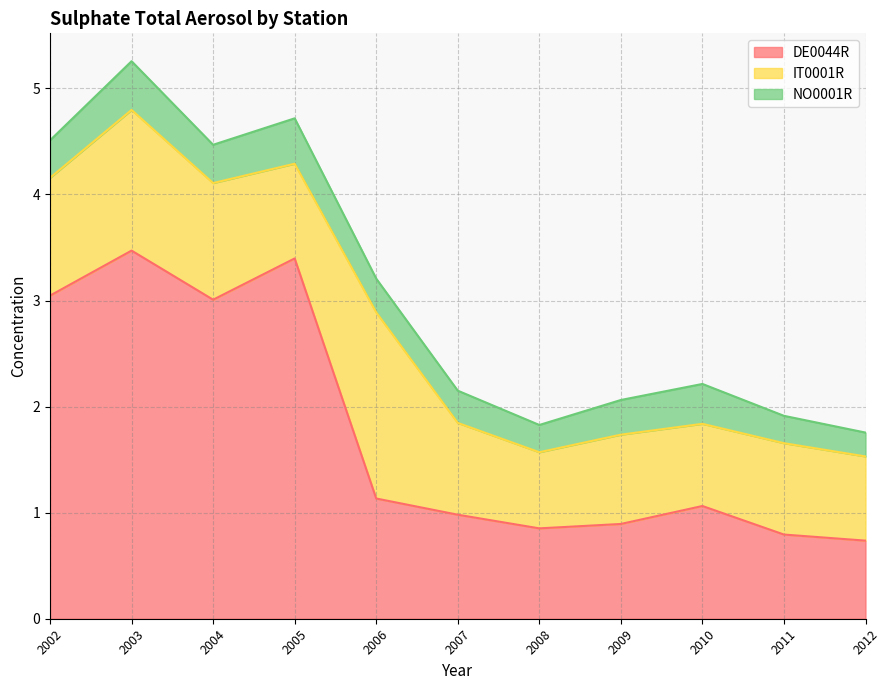

True or false: DE0044R has a value of 2.1 at 2002.

False